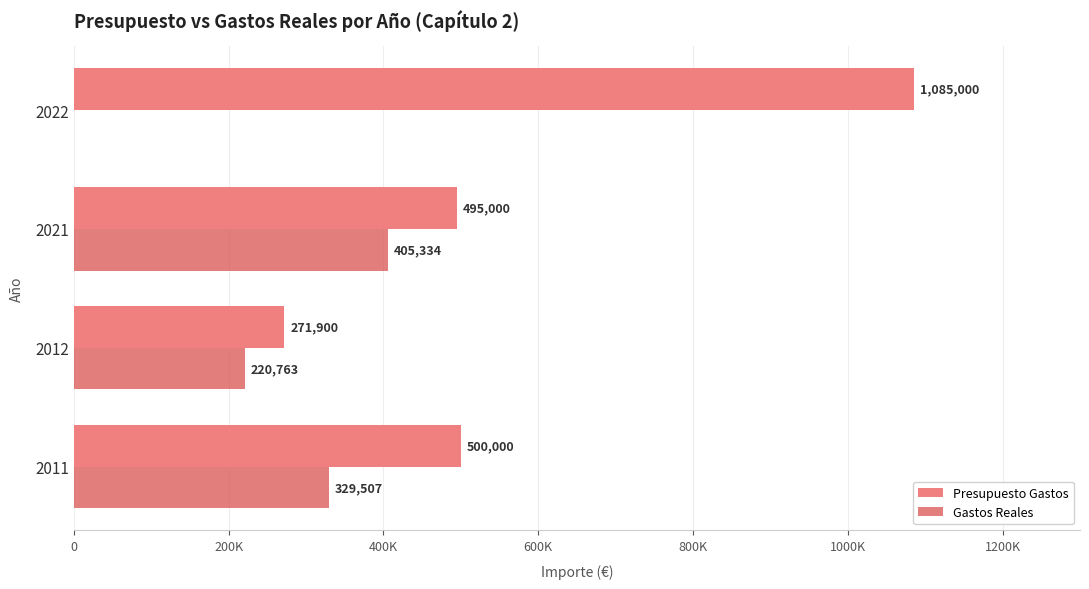

What is the difference between the second highest and second lowest values in the Gastos Reales series?

108744.6